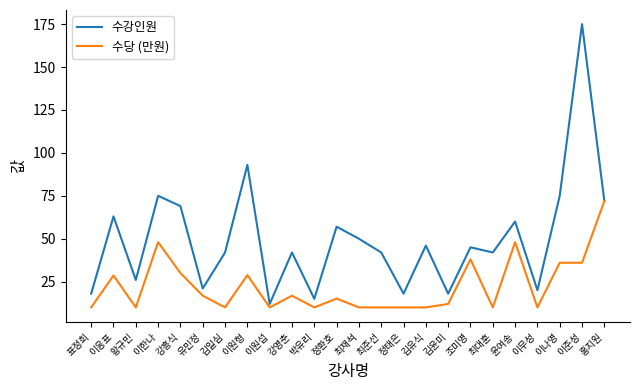

Rank the series at 강흥식 from highest to lowest value.

수강인원, 수당 (만원)